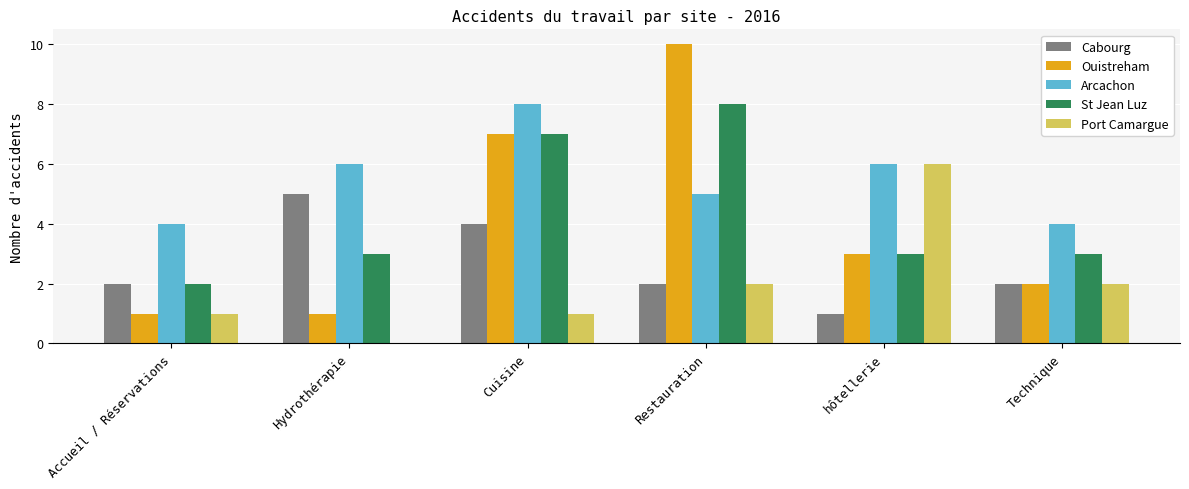

What is the greatest value displayed?

10